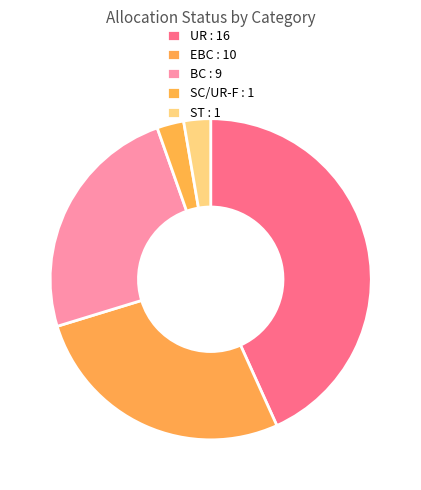

Count the number of slices in the pie.

5